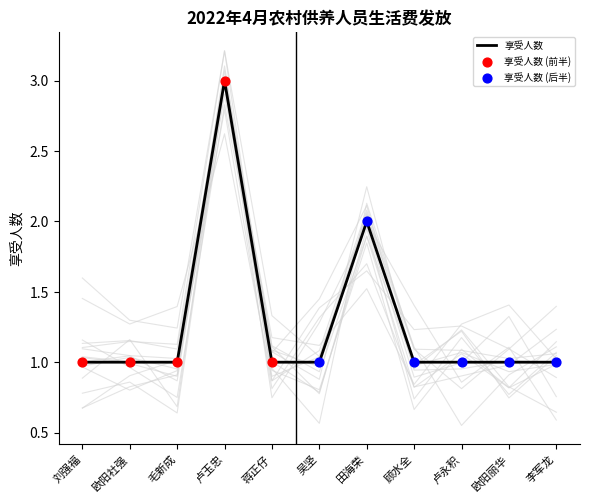

Which series contains the highest Y value?

享受人数